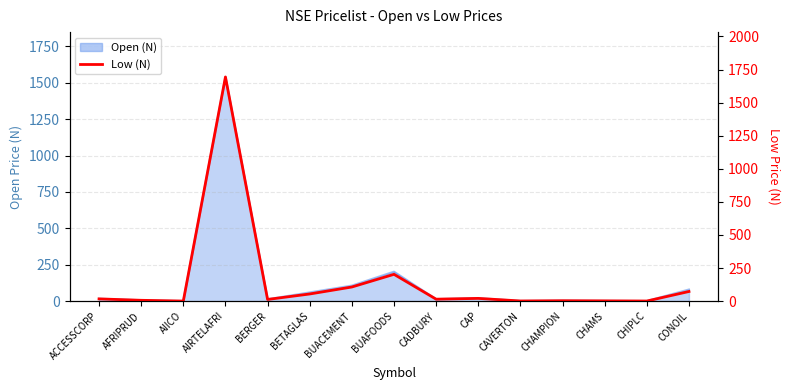

Between CHAMS and ACCESSCORP, which is larger?

ACCESSCORP